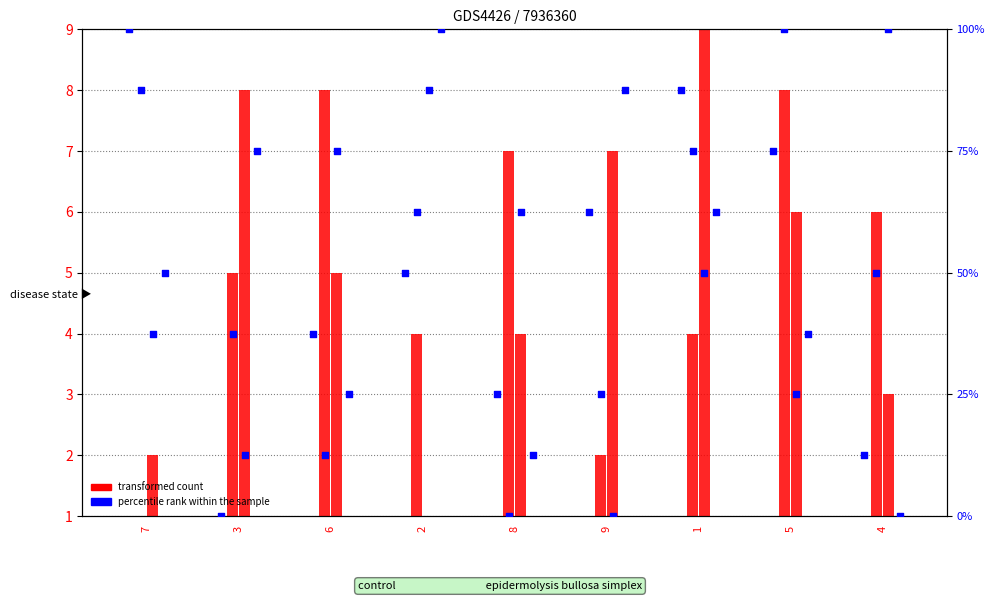

Which series has the largest Y range (max minus min)?

percentile rank within the sample